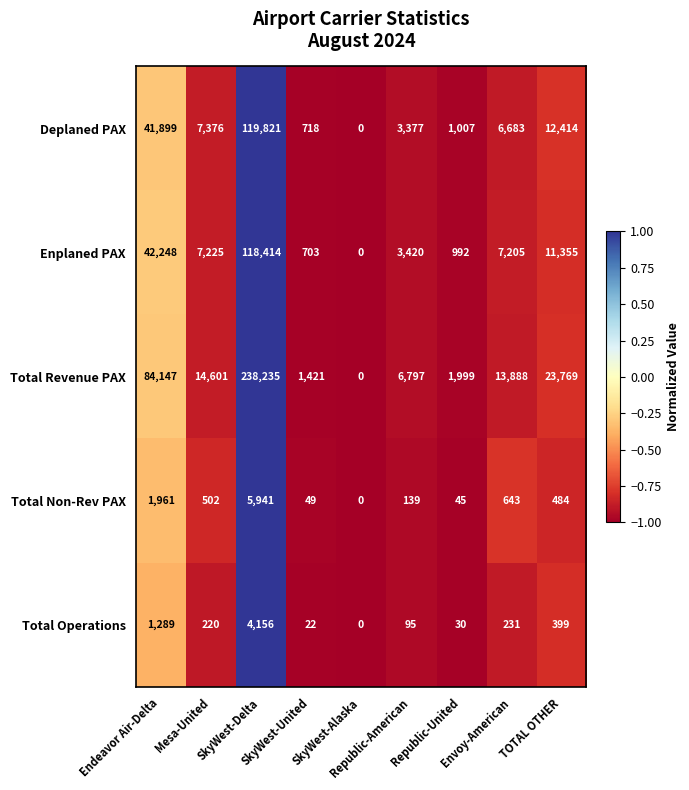

Which series has the largest range (max minus min)?

Total Revenue PAX